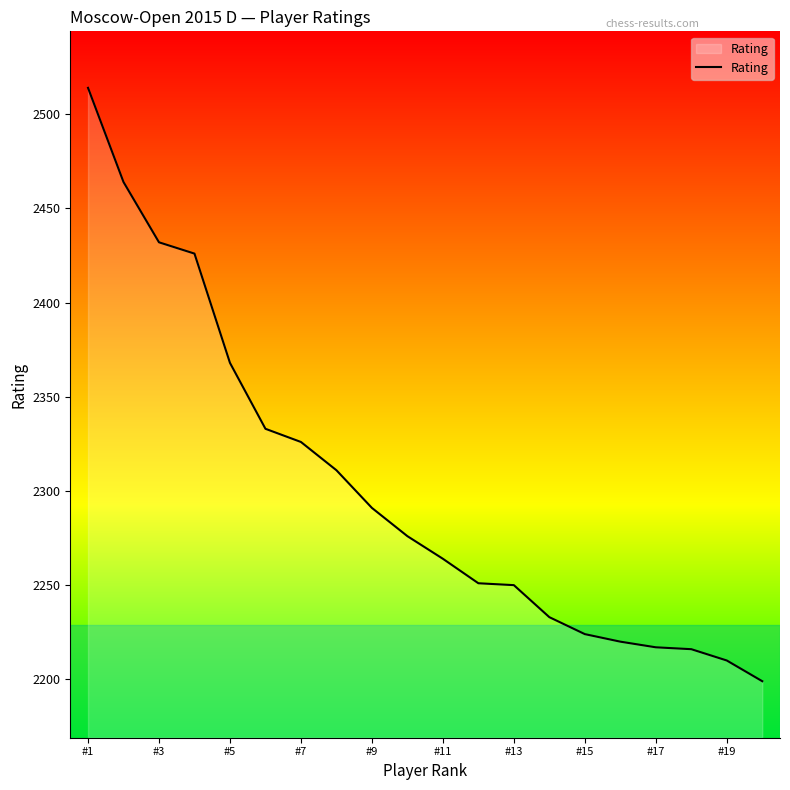

What is the difference between the maximum and minimum values?

315